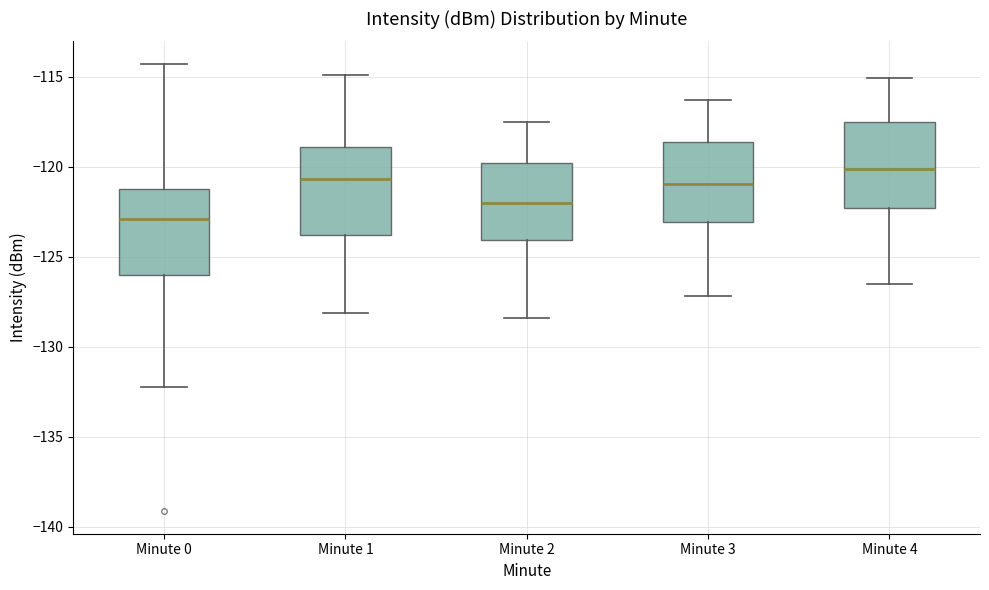

Reading left to right, transcribe this box plot: for each box, give where its median line is, the range the box spans, and where its two whiskers end, as read against the y-axis. The values are not printed on the chart, so give them approximately, as read against the axis.

Minute 0: median -123.0, box -126.0 to -121.5, whiskers -132.5 to -114.5
Minute 1: median -120.5, box -124.0 to -119.0, whiskers -128.0 to -115.0
Minute 2: median -122.0, box -124.0 to -120.0, whiskers -128.5 to -117.5
Minute 3: median -121.0, box -123.0 to -118.5, whiskers -127.0 to -116.5
Minute 4: median -120.0, box -122.5 to -117.5, whiskers -126.5 to -115.0